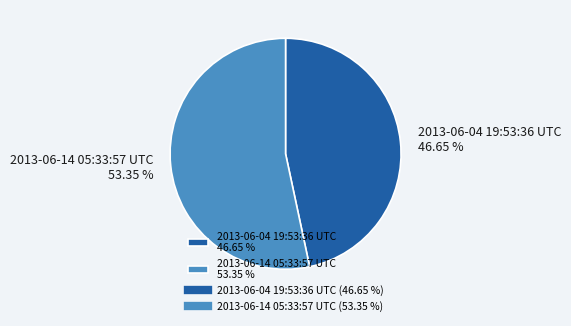

The 2013-06-14 05:33:57 UTC slice represents 39% of the pie. True or false?

False